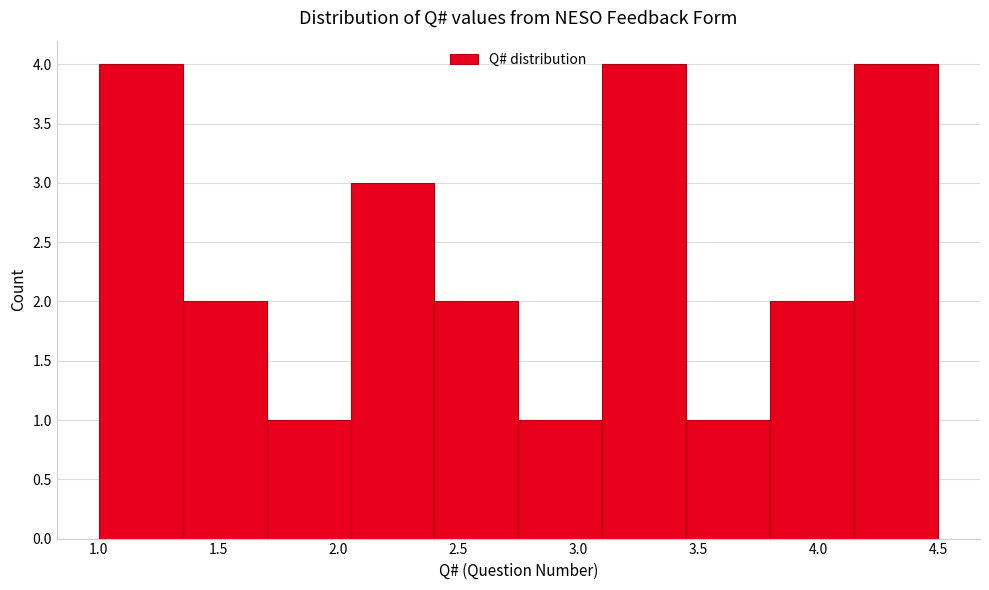

Reading left to right, list every bar in this chart as the range it spans on the x-axis followed by its height. The values are not printed on the chart, so give them approximately, as read against the axis.

1.00 to 1.35: 4
1.35 to 1.70: 2
1.70 to 2.05: 1
2.05 to 2.40: 3
2.40 to 2.75: 2
2.75 to 3.10: 1
3.10 to 3.45: 4
3.45 to 3.80: 1
3.80 to 4.15: 2
4.15 to 4.50: 4